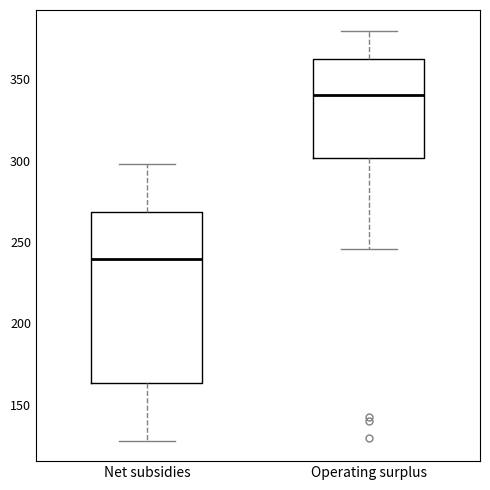

Comparing the boxes themselves (not the whiskers), which one is the tallest?

Net subsidies